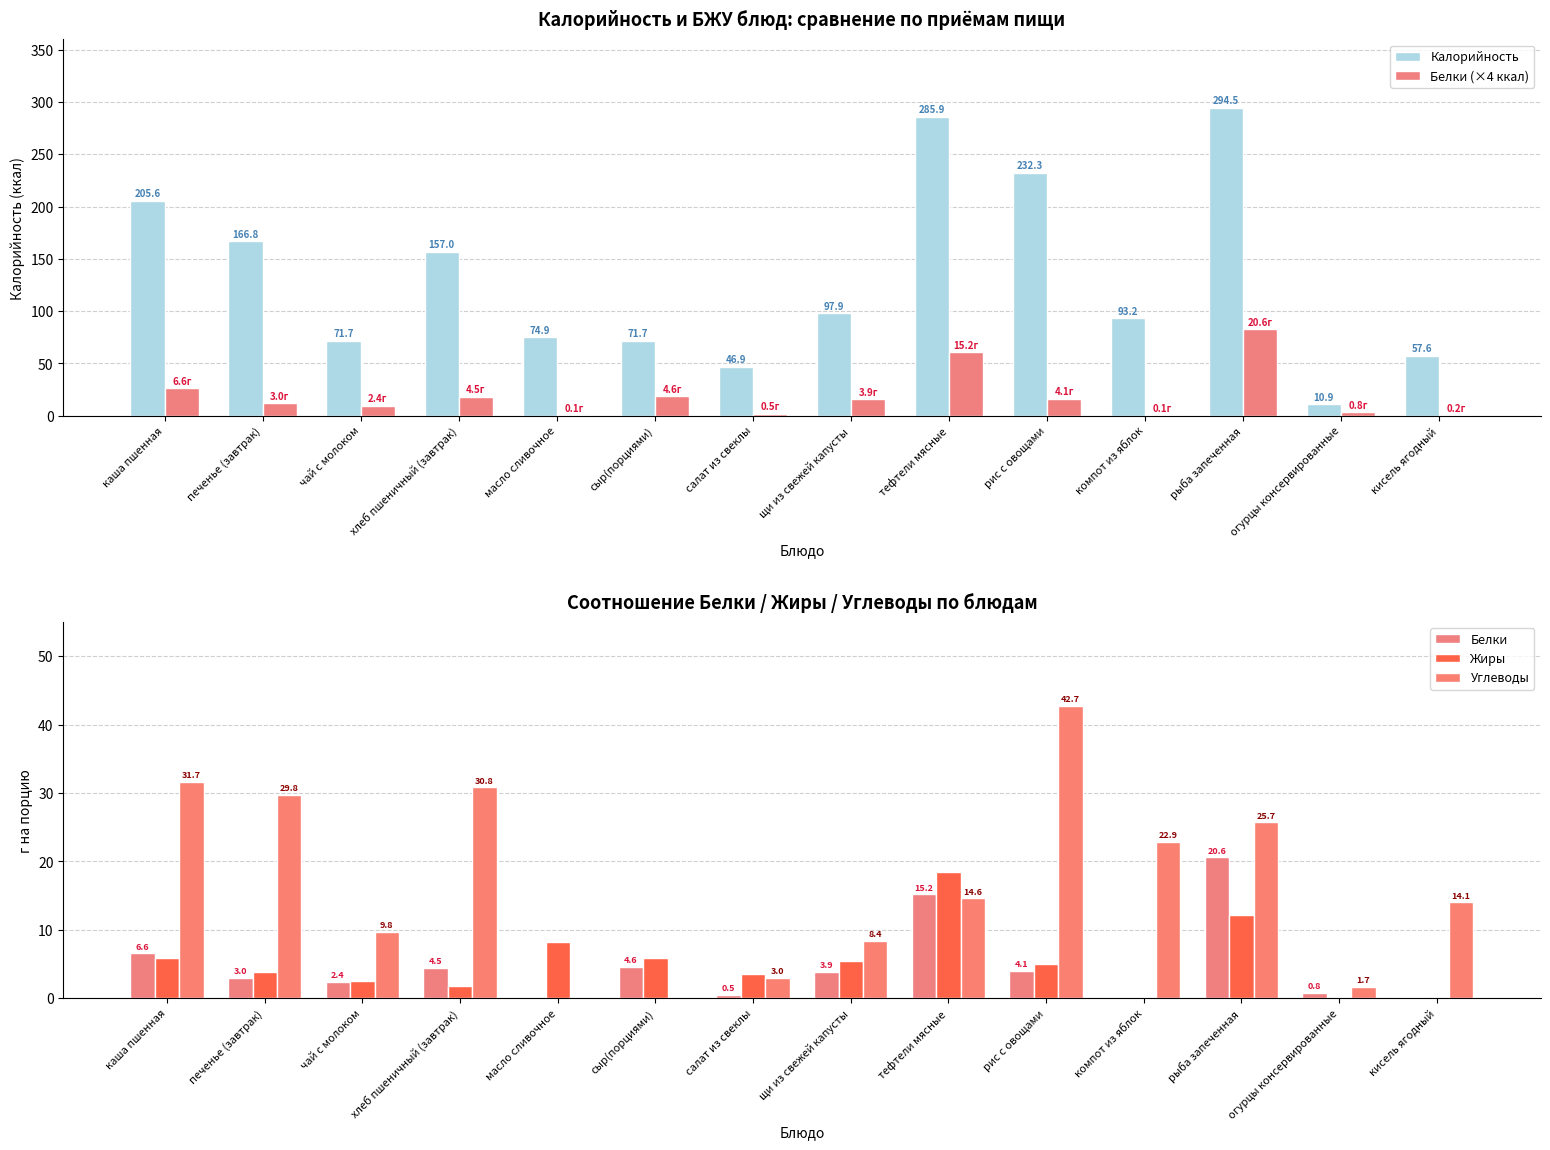

What is the sum of the Белки (×4 ккал) values at хлеб пшеничный (завтрак) and масло сливочное?

18.3